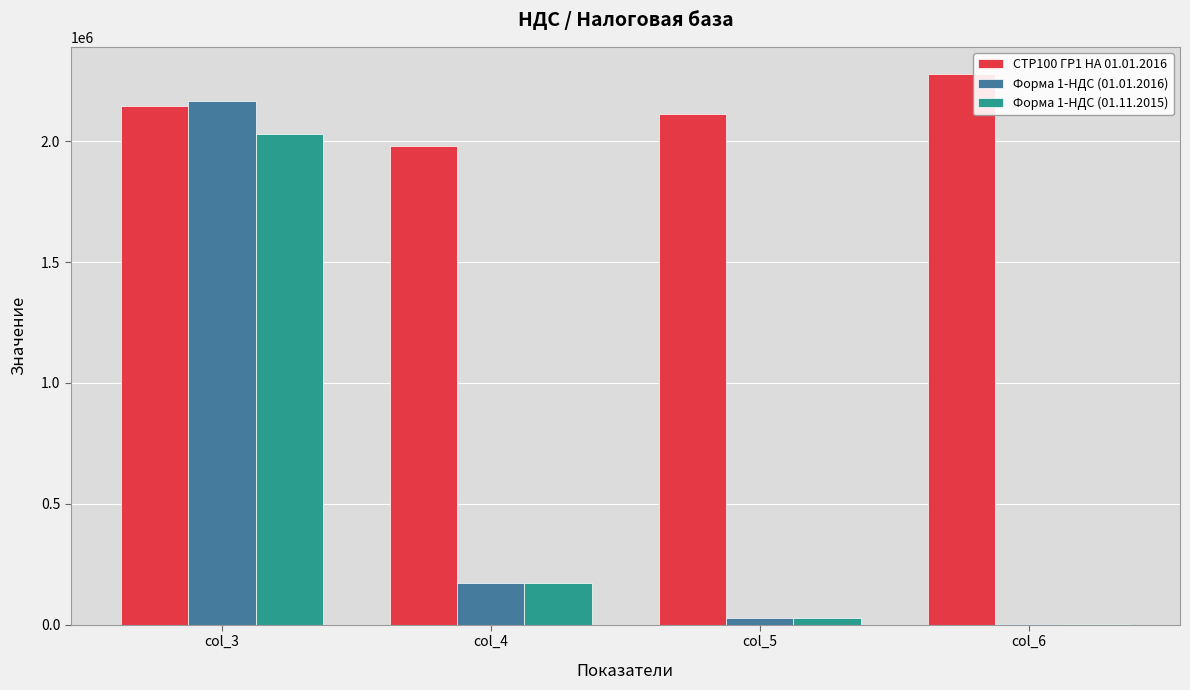

Read the Форма 1-НДС (01.01.2016) value at col_6.

4016